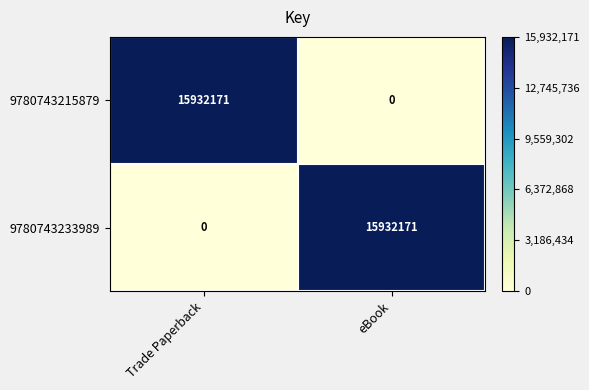

What is the approximate value of 9780743215879 at Trade Paperback?

15932171